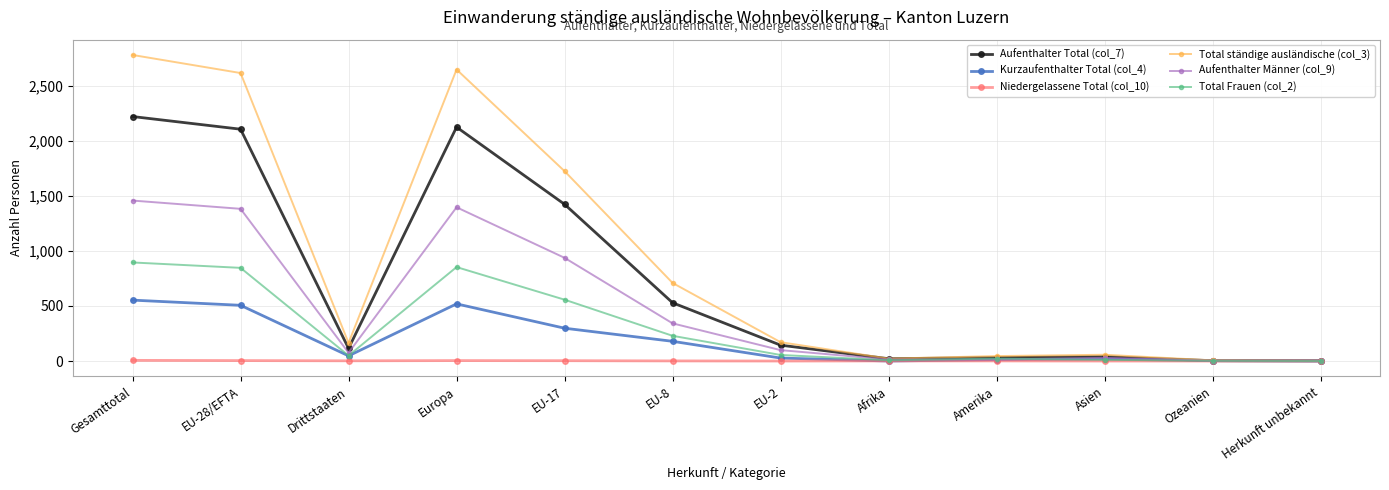

What is the maximum value shown in the chart?

2779